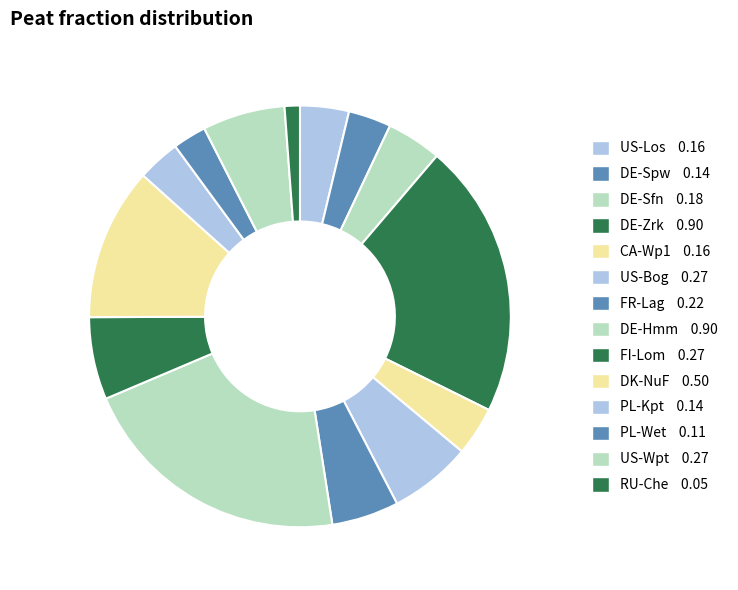

Count the number of slices in the pie.

14